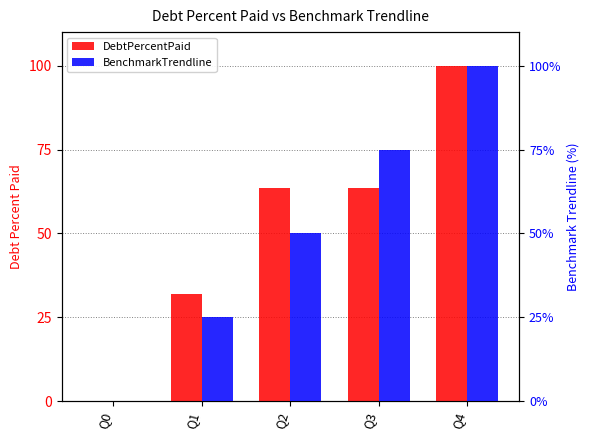

What is the highest value of the BenchmarkTrendline series?

100.0